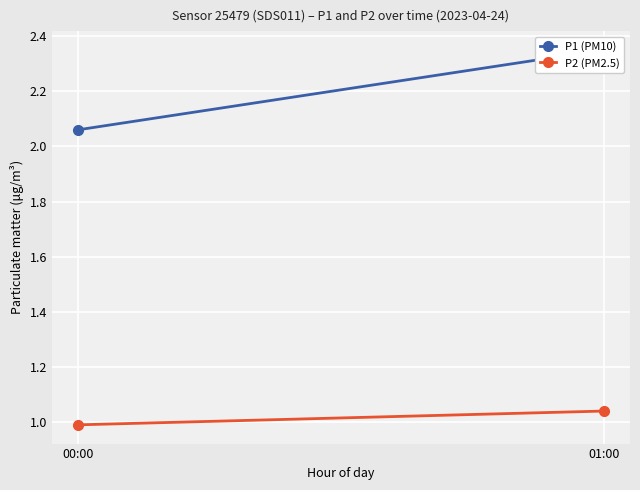

Reading right to left, extract all data points from this chart.

P1 (PM10): 01:00=2.4	00:00=2.1
P2 (PM2.5): 01:00=1.0	00:00=1.0